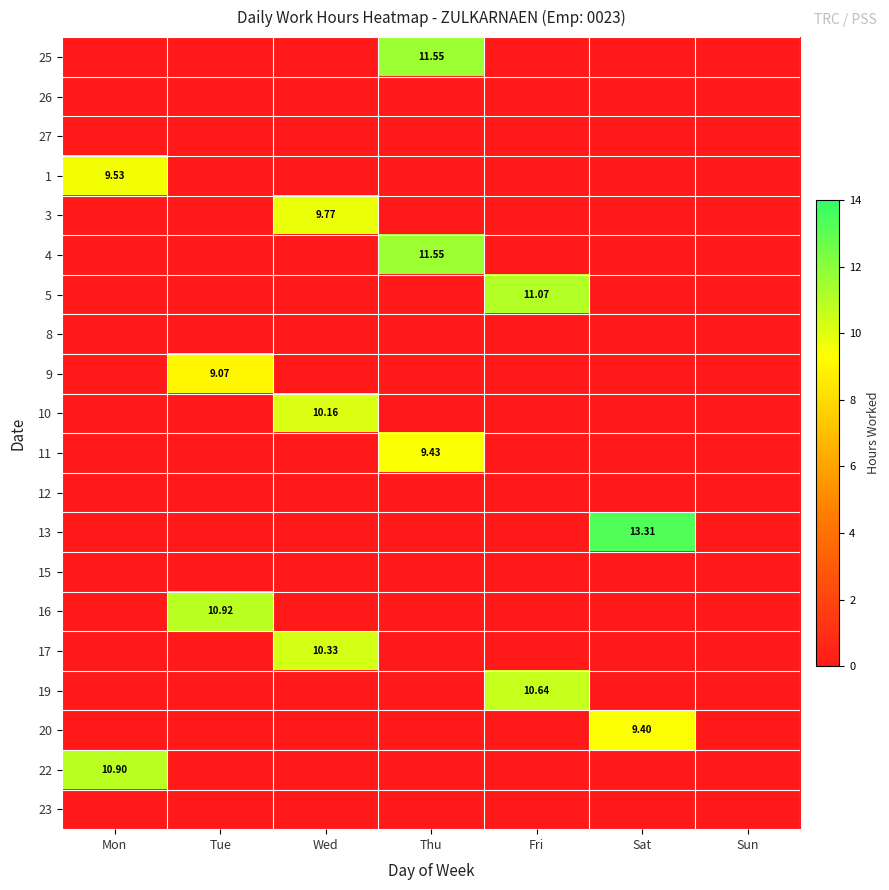

What is the spread (max minus min) of values at Tue?

10.9